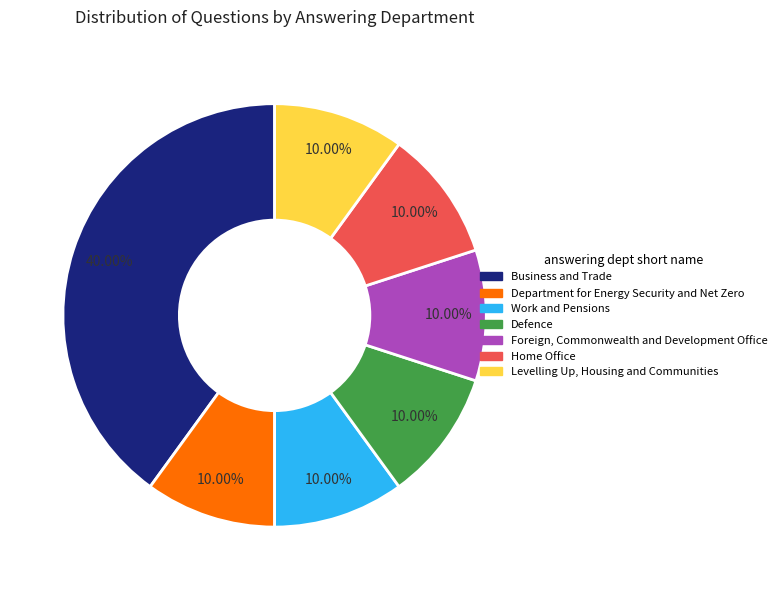

Does any single category account for the majority?

No